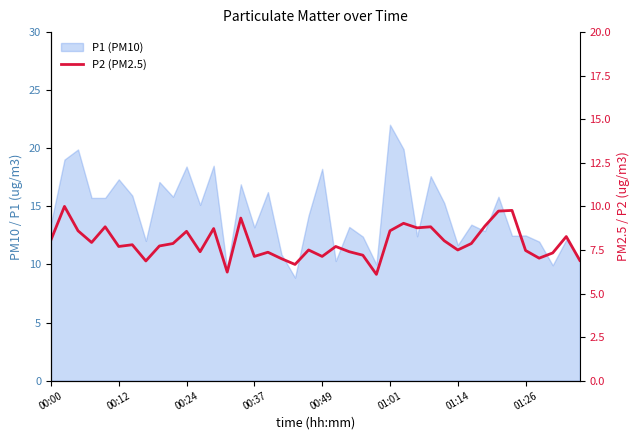

Reading right to left, list all the values displayed in this chart.

6.9	8.3	7.3	7.0	7.5	9.8	9.7	8.9	7.9	7.5	8.0	8.8	8.8	9.0	8.6	6.1	7.2	7.4	7.7	7.1	7.5	6.7	7.0	7.4	7.1	9.3	6.2	8.7	7.4	8.6	7.9	7.7	6.9	7.8	7.7	8.8	7.9	8.6	10.0	8.1